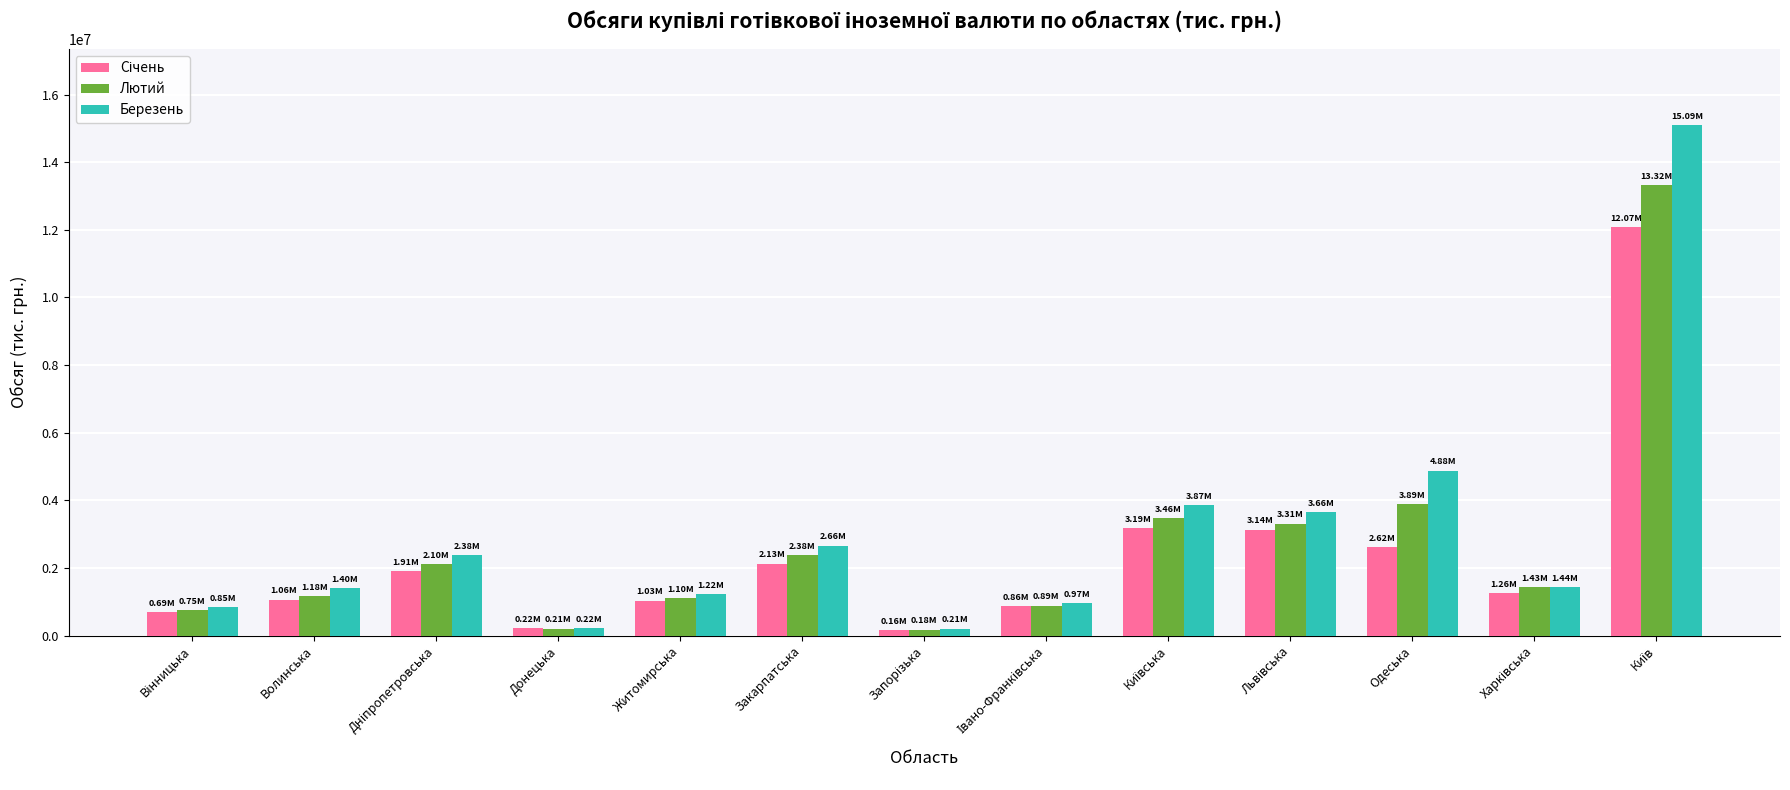

Which series has the largest range (max minus min)?

Березень